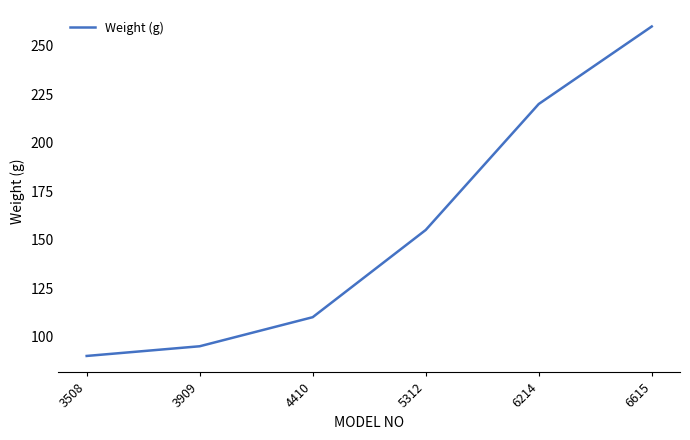

Is it true that the value at 4410 is 110?

True